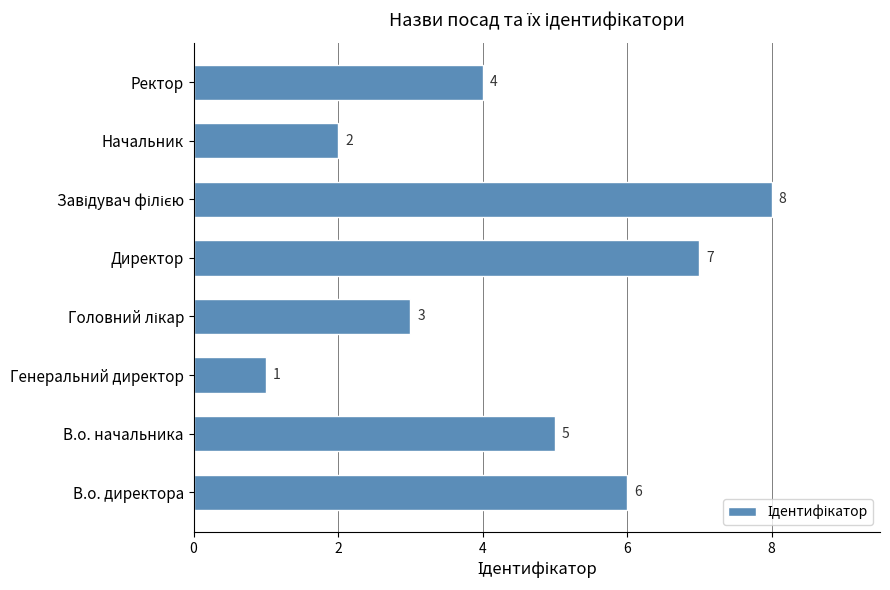

What is the difference between the maximum and minimum values?

7